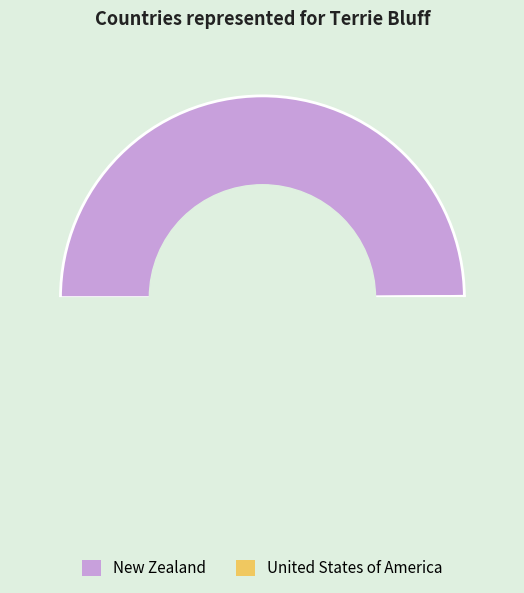

What is the change in value from New Zealand to United States of America?

+656